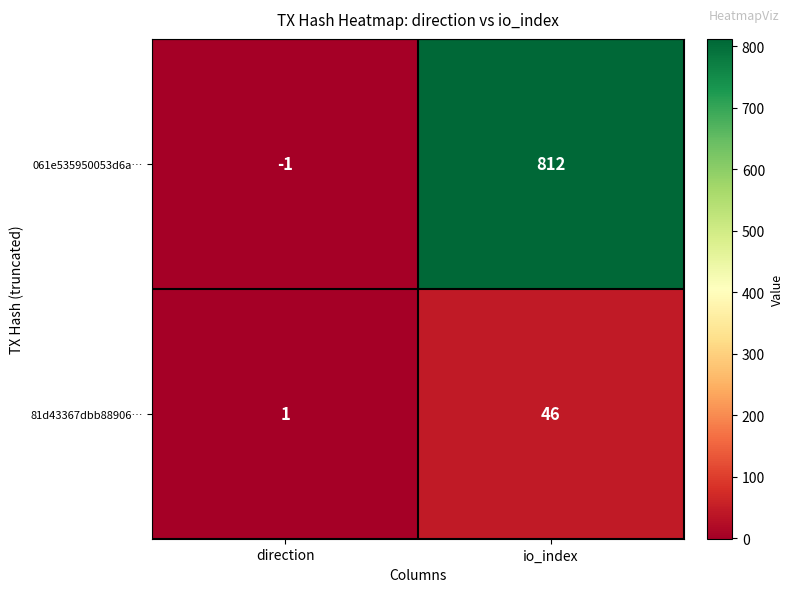

Where is 81d43367dbb88906… nearest to the value 23?

direction